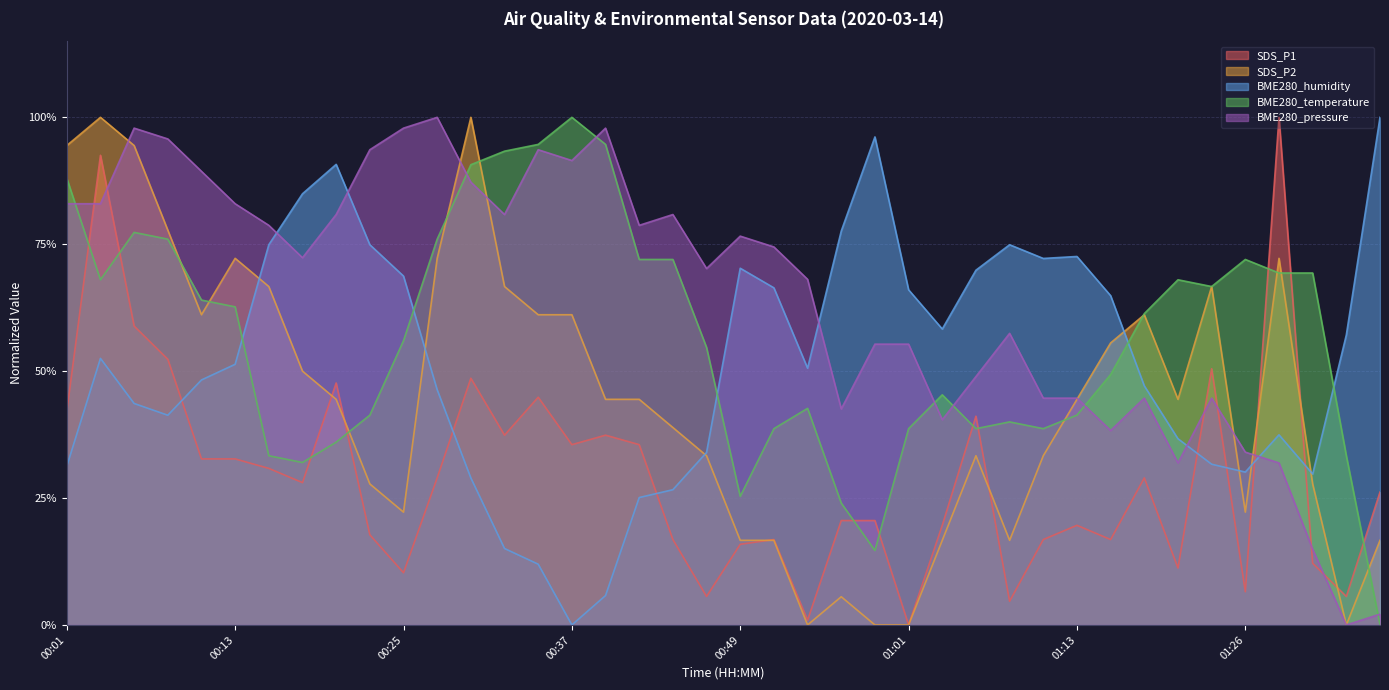

What is the value of the BME280_humidity point at the 11th from the left?

0.7